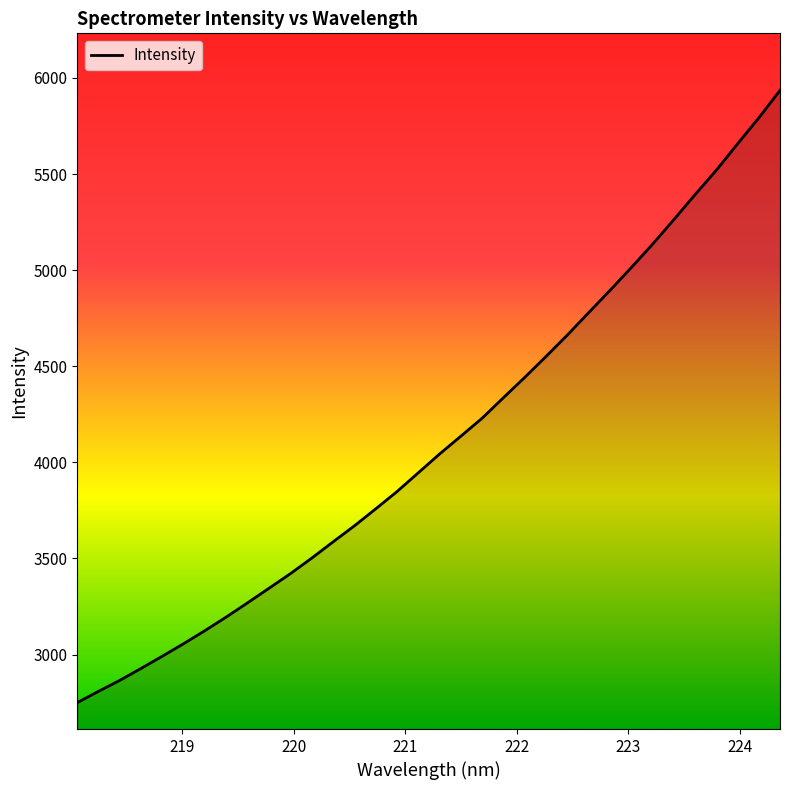

What is the difference between the maximum and minimum values?

3185.7